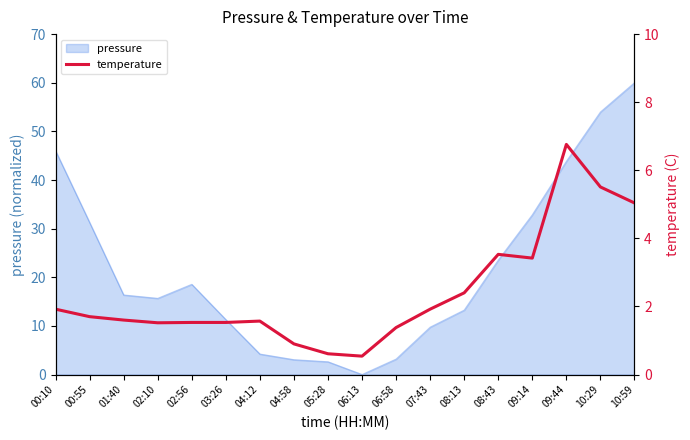

Where is pressure nearest to the value 30?

00:55